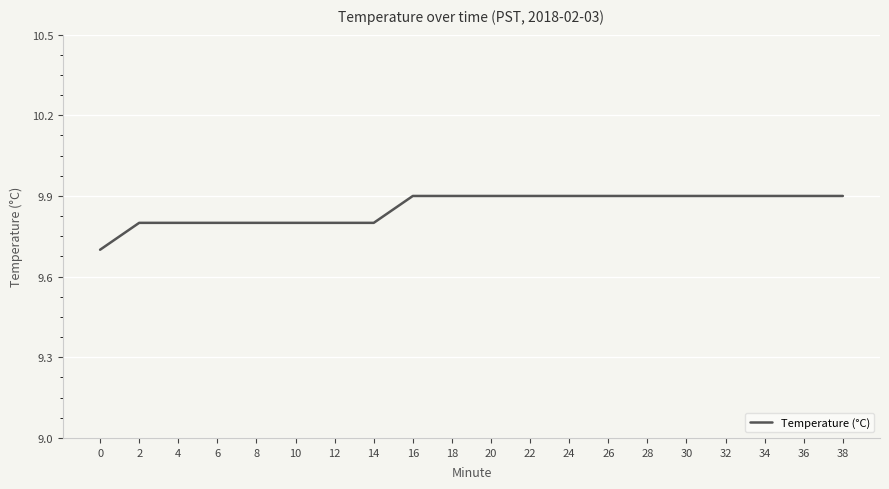

What is the difference between the maximum and minimum values?

0.2